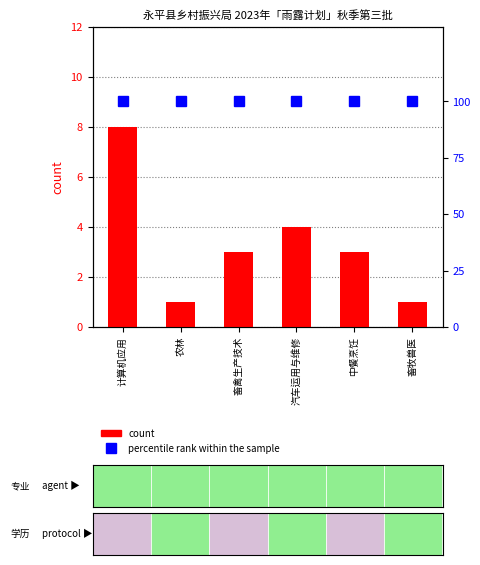

The value of count at 畜禽生产技术 is 1. True or false?

False